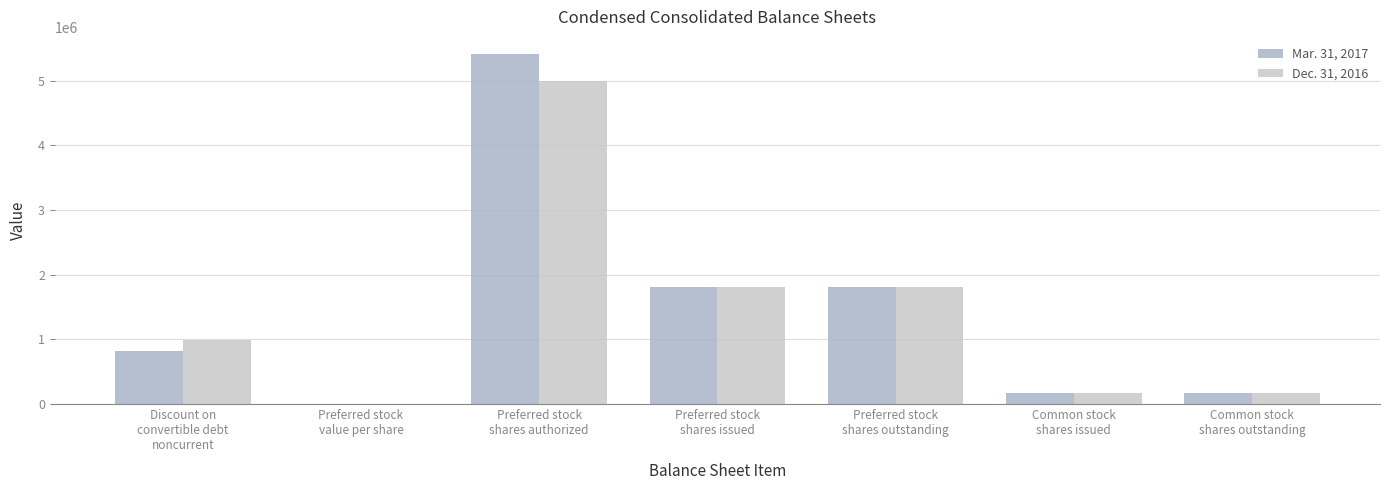

Between Common stock
shares issued and Preferred stock
shares issued, which is larger?

Preferred stock
shares issued